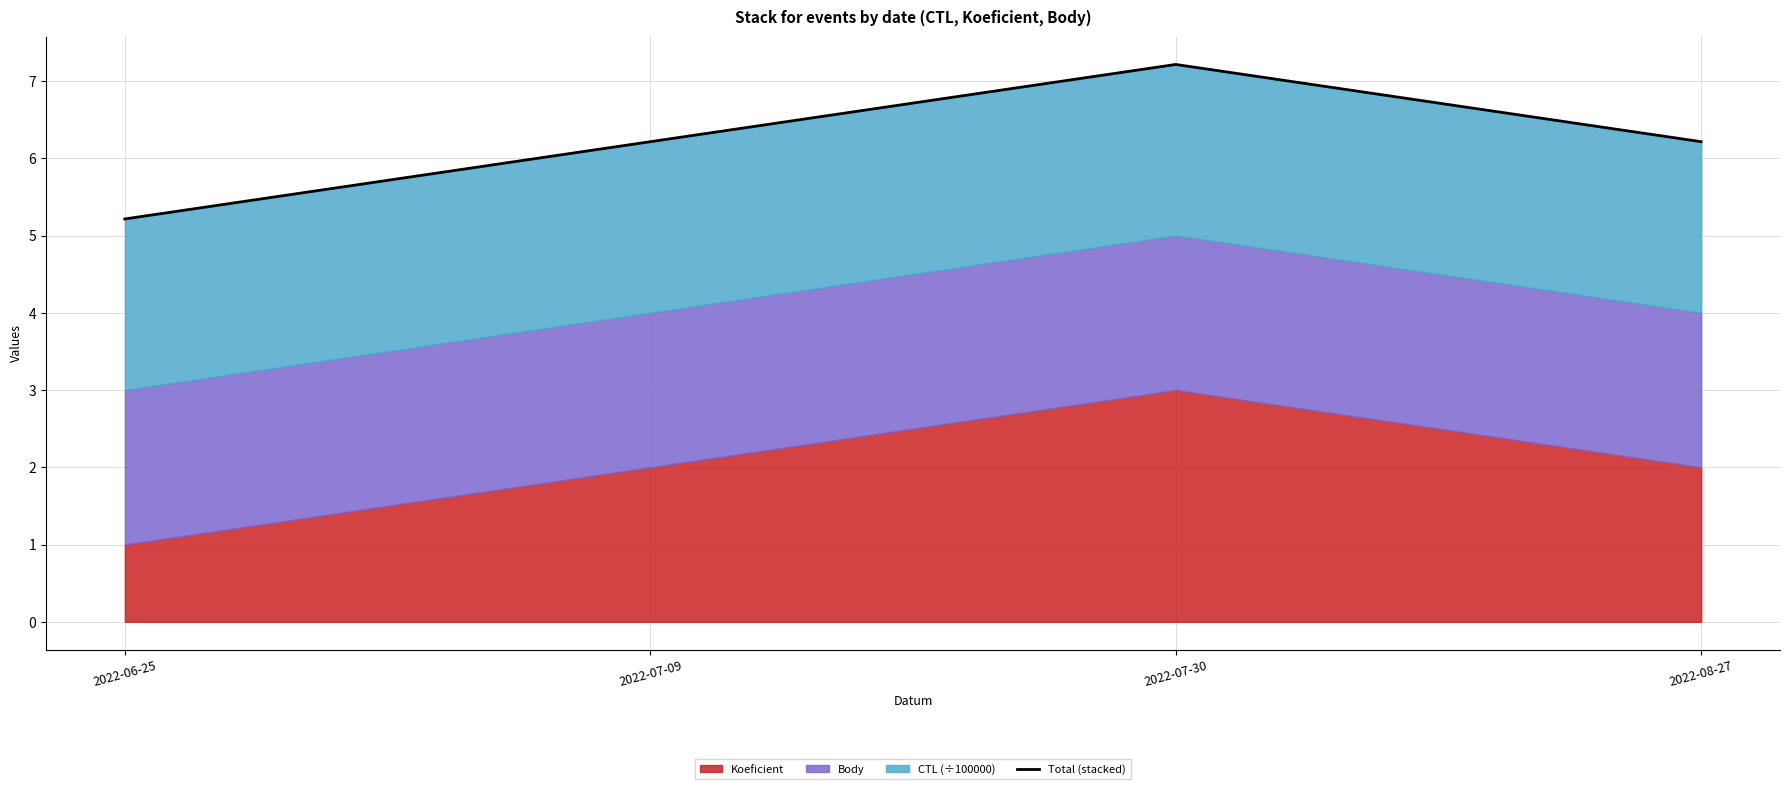

Reading right to left, extract all data points from this chart.

6.2	7.2	6.2	5.2